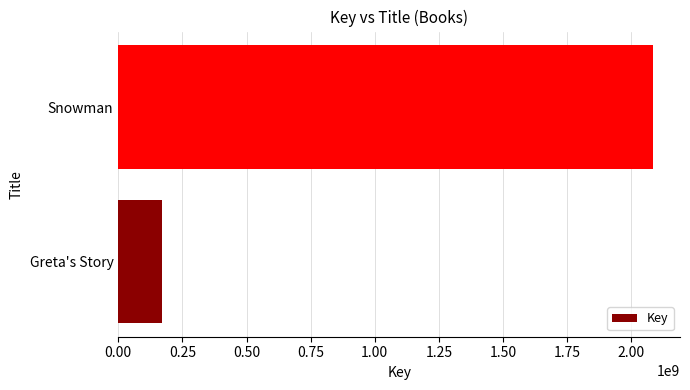

Which category has the highest value across all series?

Snowman